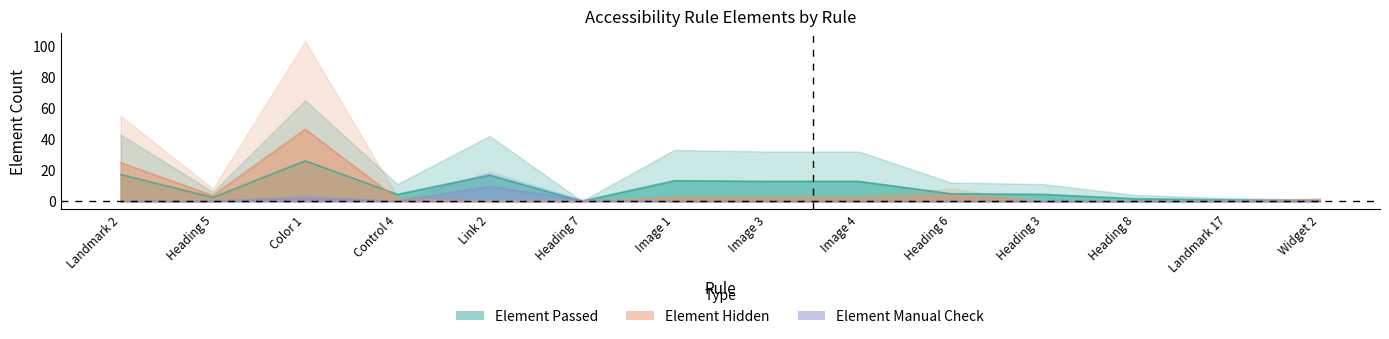

What is the value of the Element Passed point at the 9th from the left?

12.8